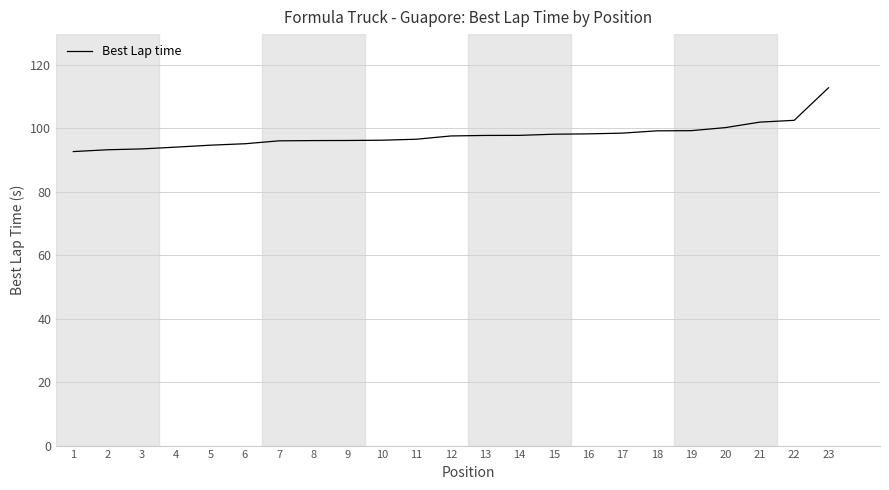

What is the difference between the values at 7 and 20?

4.2